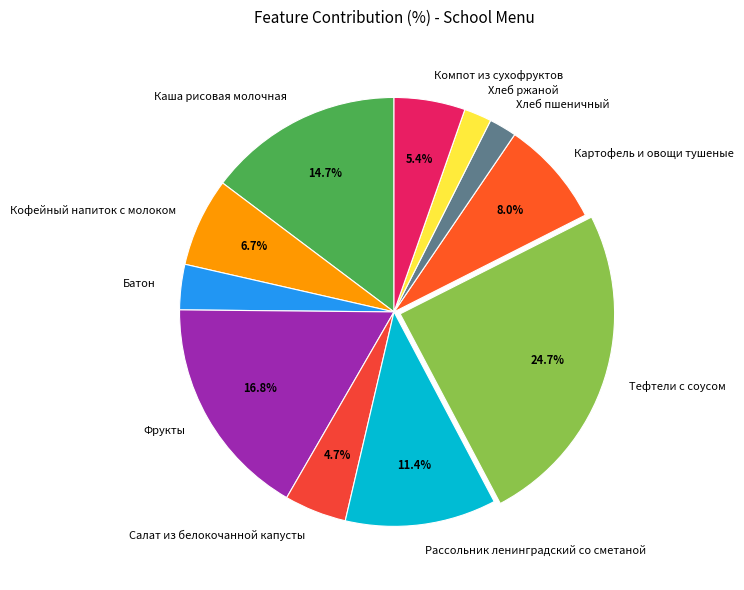

Approximately how many times larger is the value at Батон compared to Каша рисовая молочная?

0.2